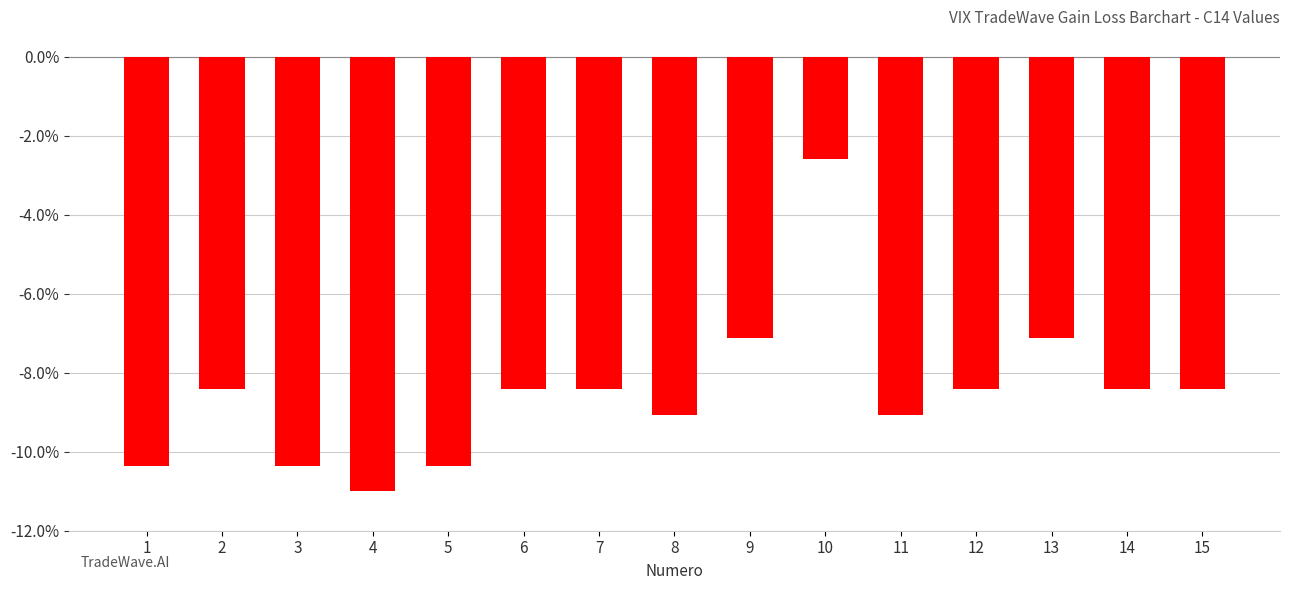

What is the difference between the second highest and minimum values?

3.9